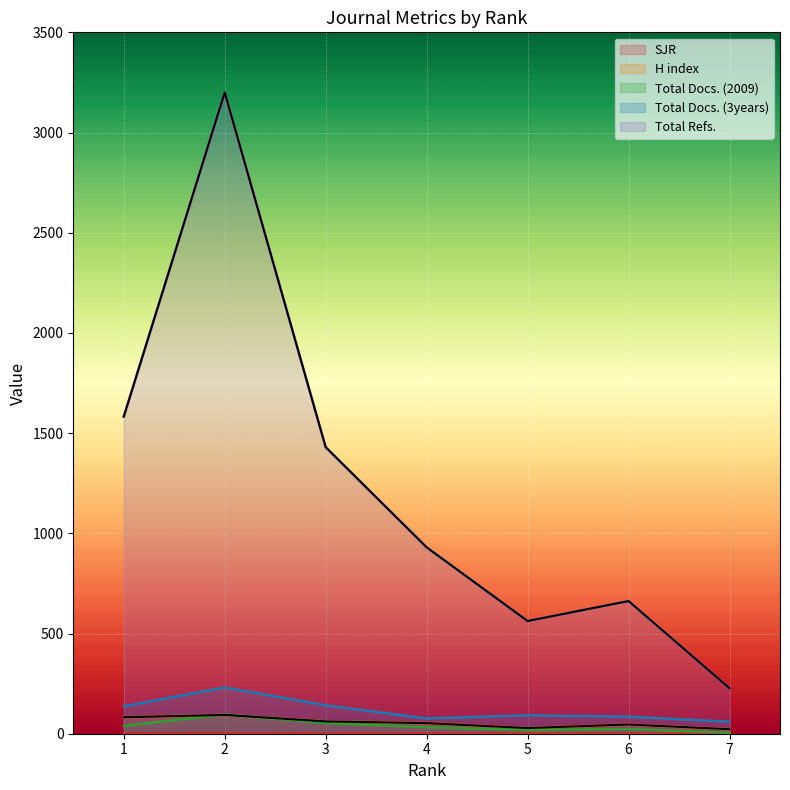

True or false: Total Refs. has a value of 1429.8 at 3.

True